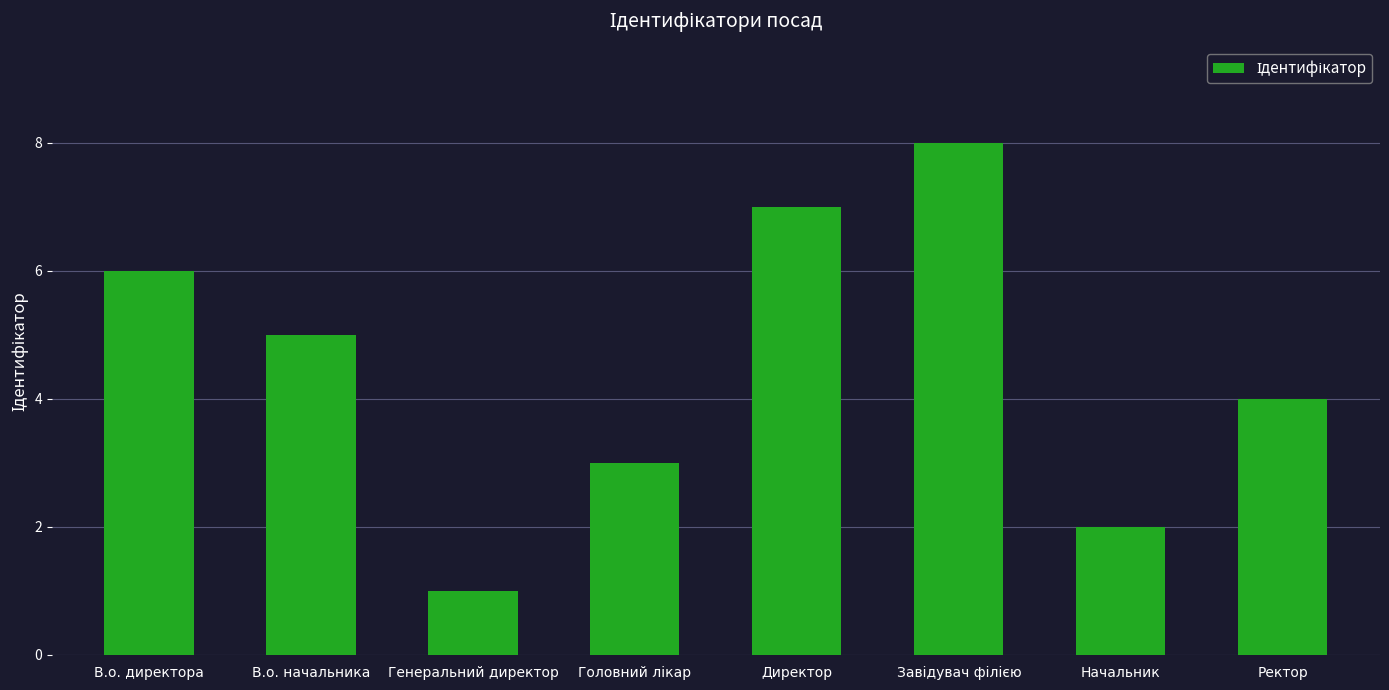

What is the label of the 8th bar from the right?

В.о. директора